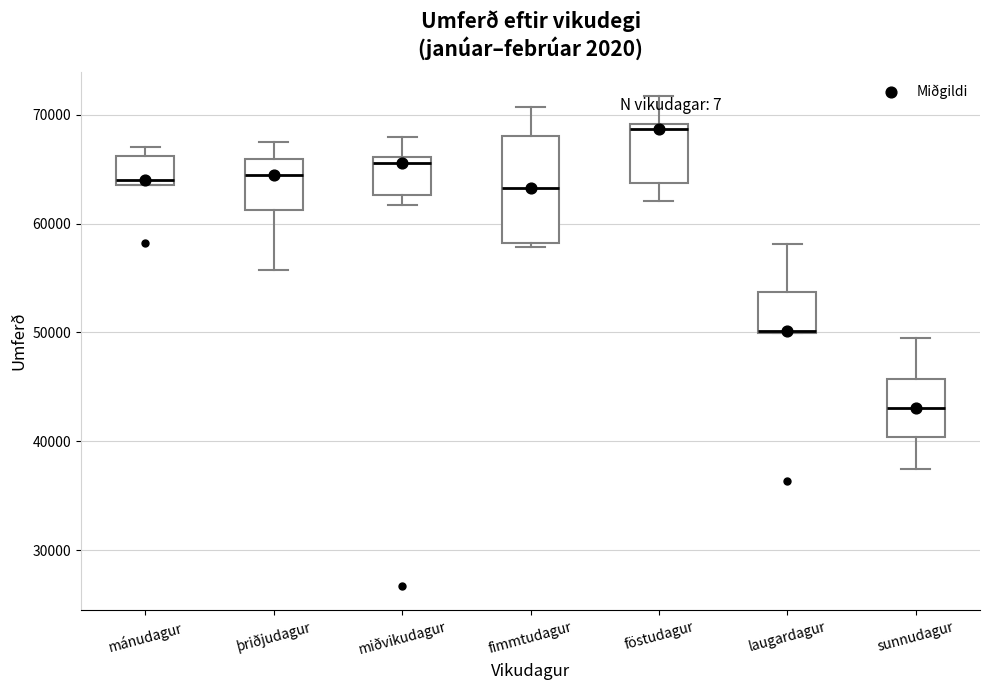

Reading left to right, transcribe this box plot: for each box, give where its median line is, the range the box spans, and where its two whiskers end, as read against the y-axis. The values are not printed on the chart, so give them approximately, as read against the axis.

mánudagur: median 64000 (just above the box's lower edge), box 64000 to 66000, whiskers 64000 to 67000
þriðjudagur: median 64000, box 61000 to 66000, whiskers 56000 to 67000
miðvikudagur: median 66000 (just below the box's upper edge), box 63000 to 66000, whiskers 62000 to 68000
fimmtudagur: median 63000, box 58000 to 68000, whiskers 58000 (just below the box's lower edge) to 71000
föstudagur: median 69000 (just below the box's upper edge), box 64000 to 69000, whiskers 62000 to 72000
laugardagur: median 50000, box 50000 to 54000, whiskers 50000 to 58000
sunnudagur: median 43000, box 40000 to 46000, whiskers 37000 to 49000